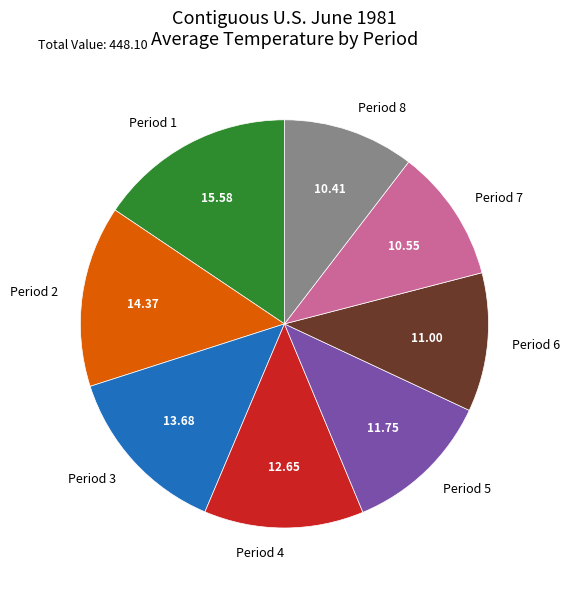

How many slices are in this pie chart?

8